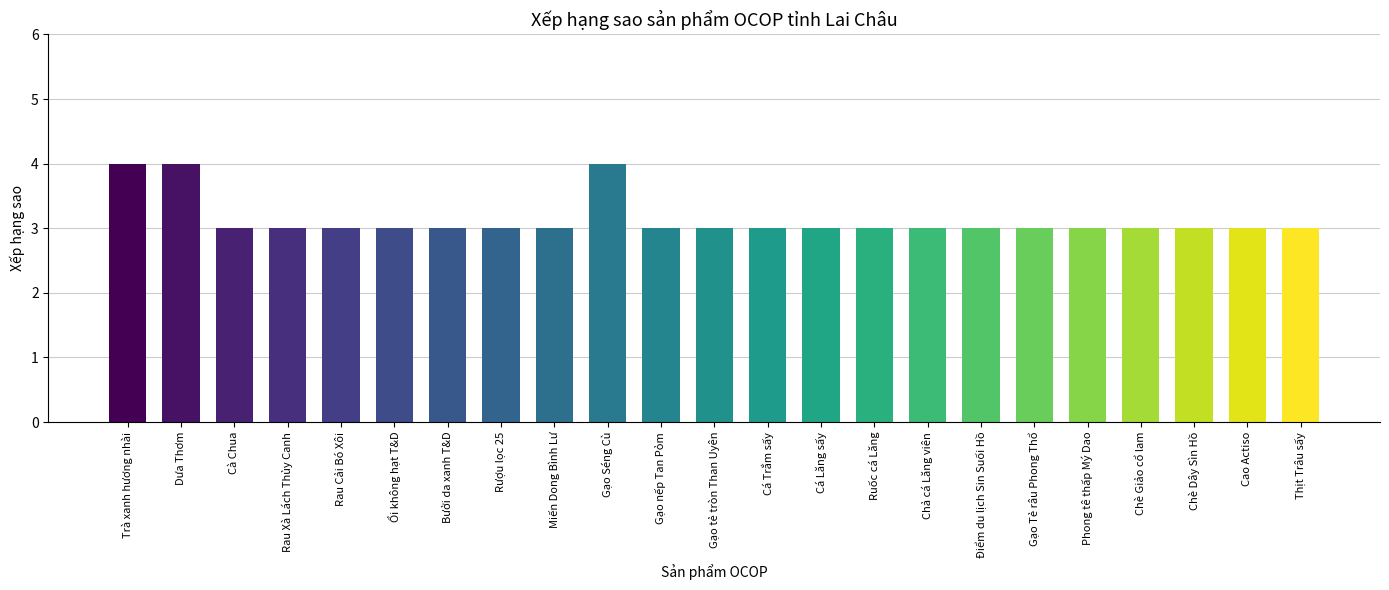

How many bars are there in total?

23